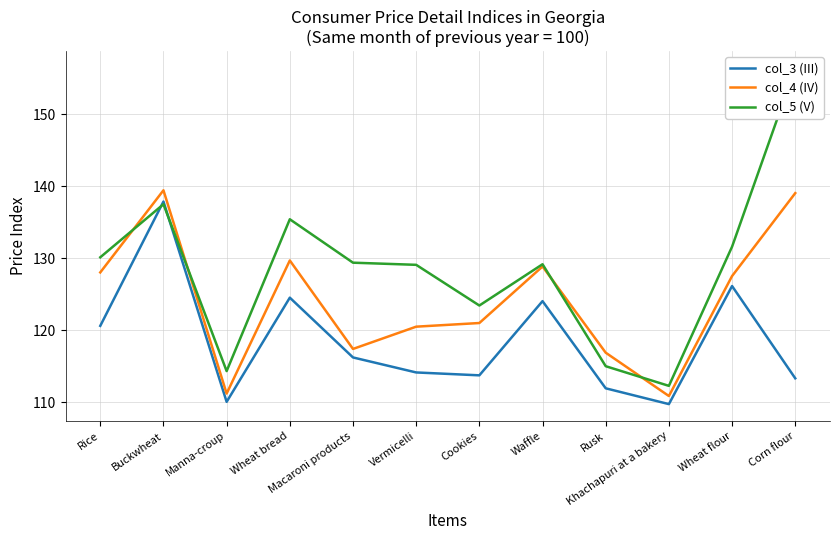

What is the value of the col_5 (V) point at the 9th from the left?

115.0